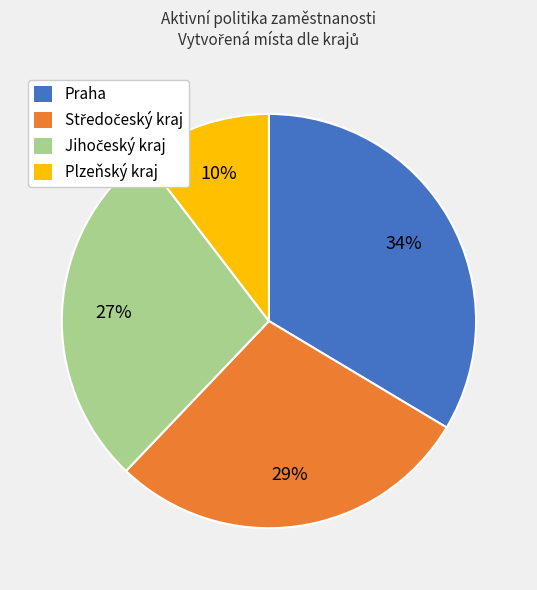

Is it true that Plzeňský kraj is 10% of the pie?

True